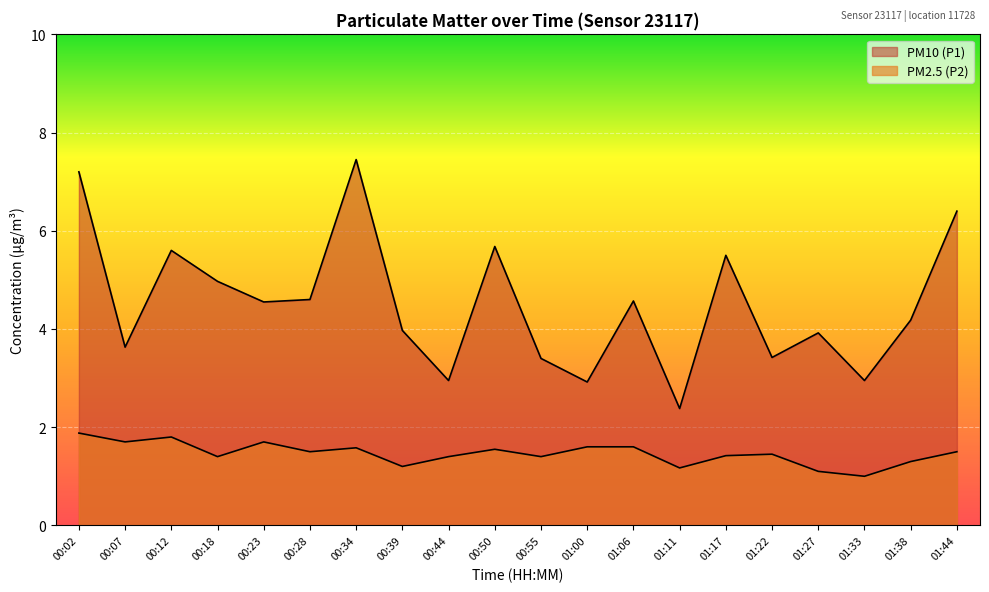

List the series in order of their overall mean, highest first.

PM10 (P1), PM2.5 (P2)